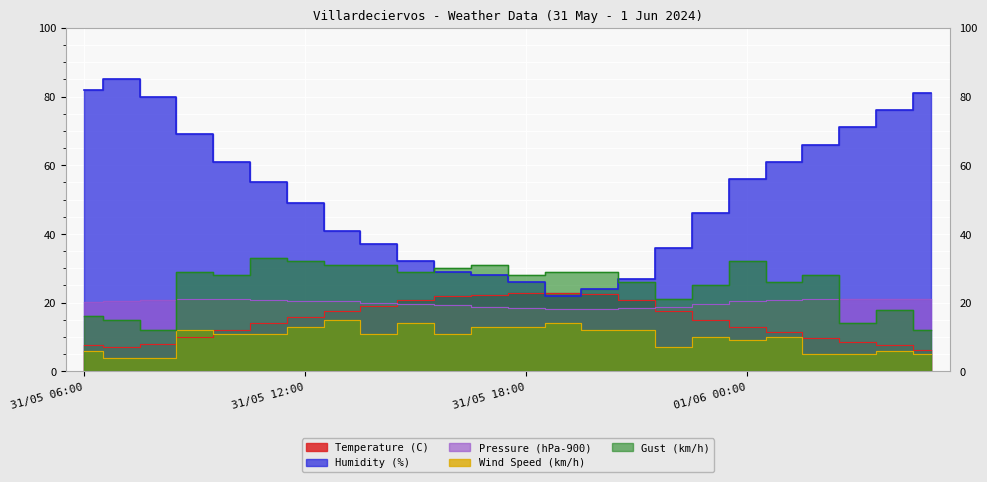

At how many categories does at least one series exceed 23?

24